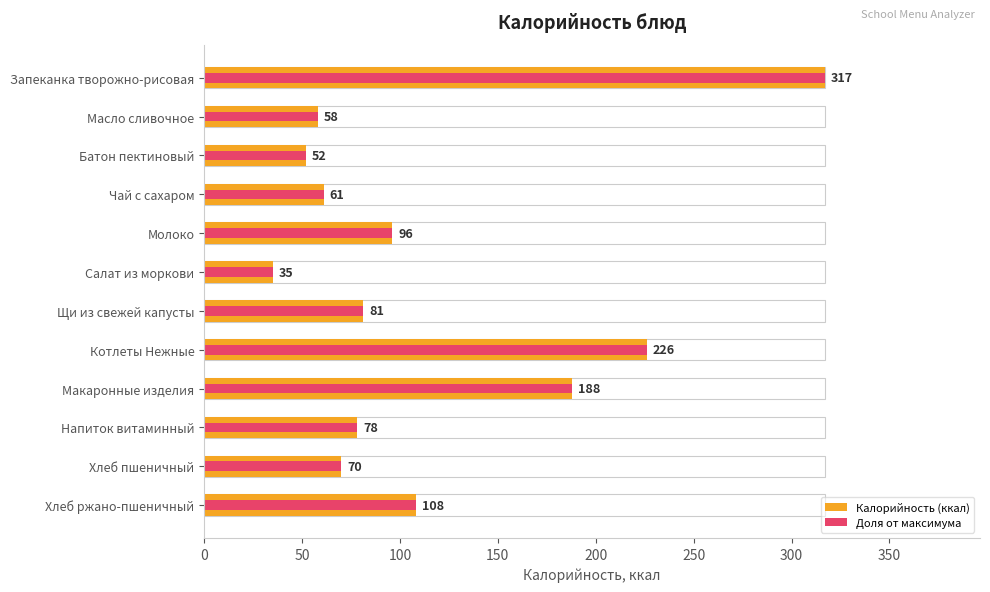

What is the approximate value of Калорийность (ккал) at Хлеб пшеничный?

70